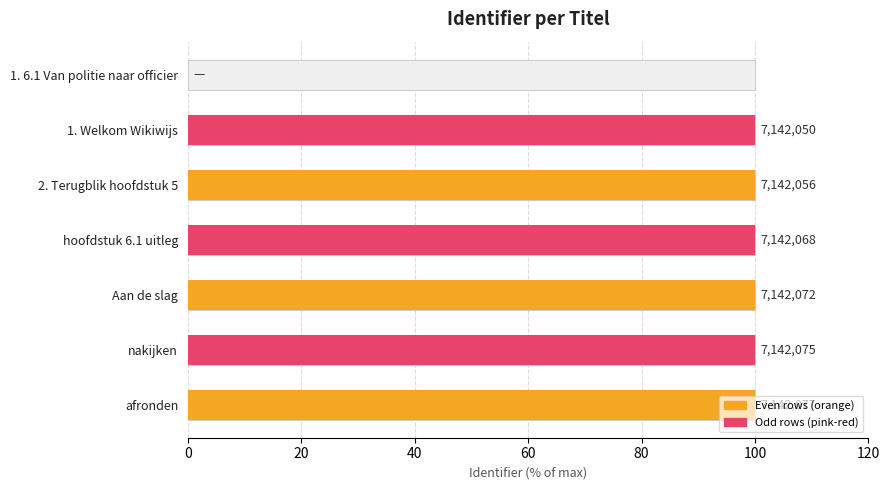

What is the value of the 4th bar from the left?

100.0